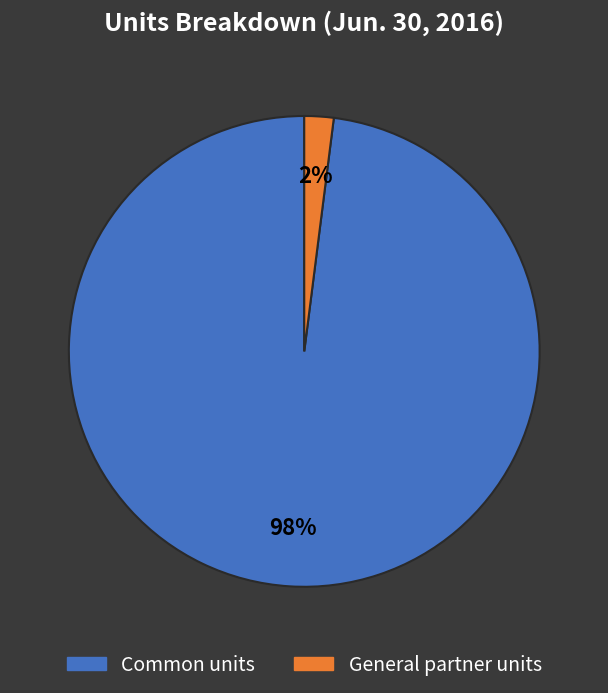

Is there a majority slice in this chart?

Yes